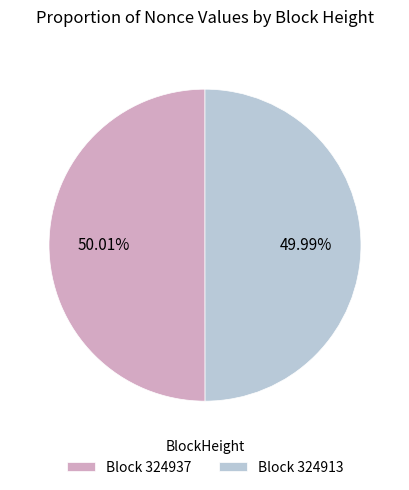

Combined, do Block 324913 and Block 324937 account for over 50%?

Yes